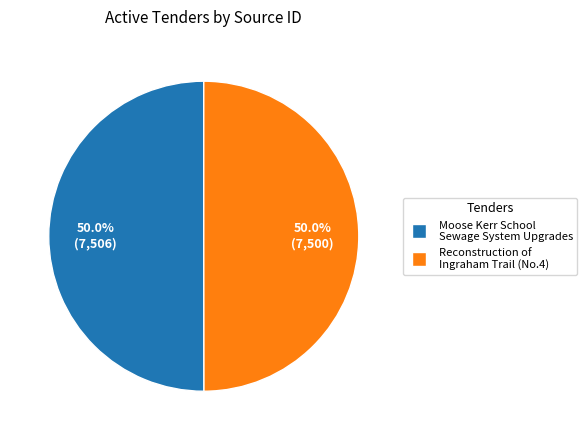

What is the ratio of the value at Reconstruction of Ingraham Trail (No.4) to the value at Moose Kerr School Sewage System Upgrades?

1.0